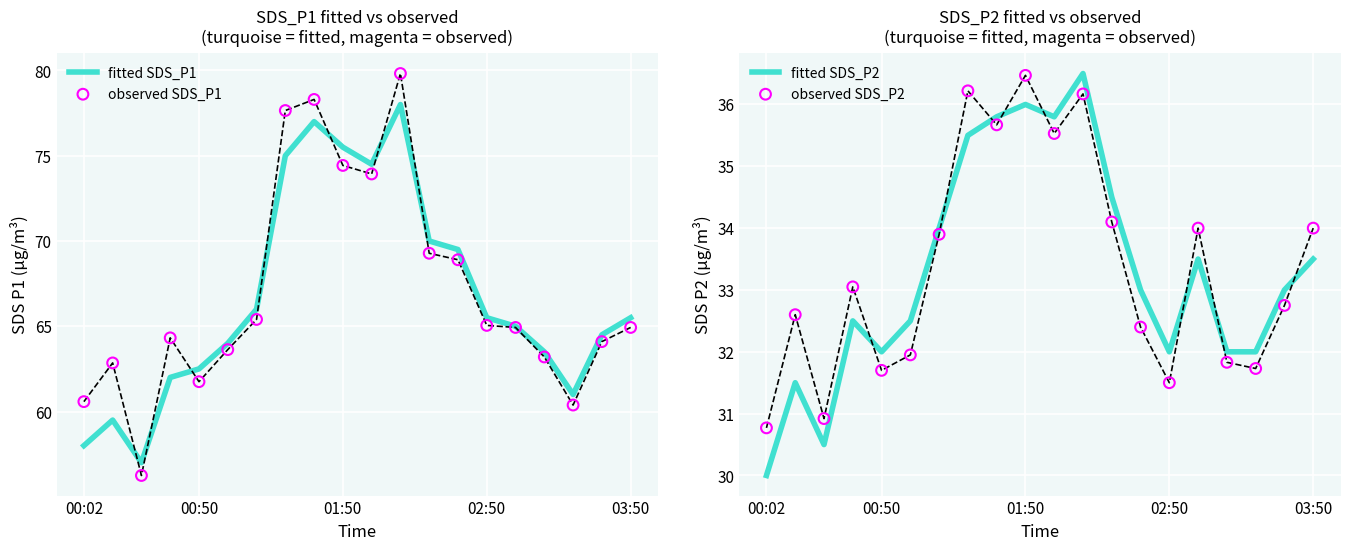

At which category is the sum across all series the highest?

11